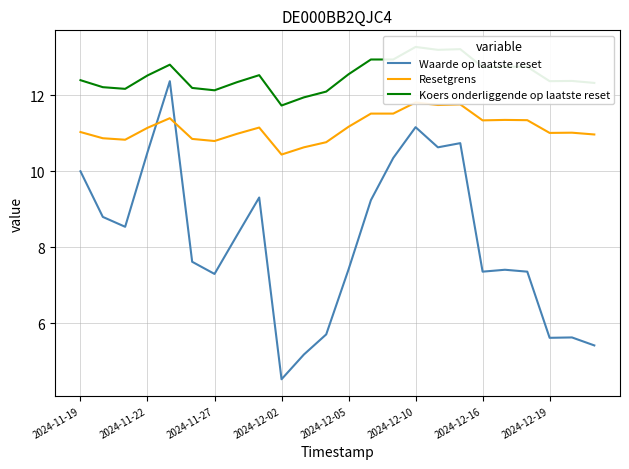

Does the chart display data point markers on the line(s)?

No